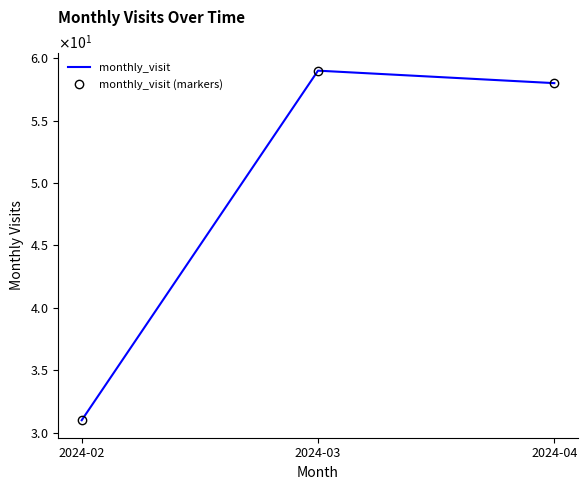

What value does the monthly_visit series have at 2024-02?

31